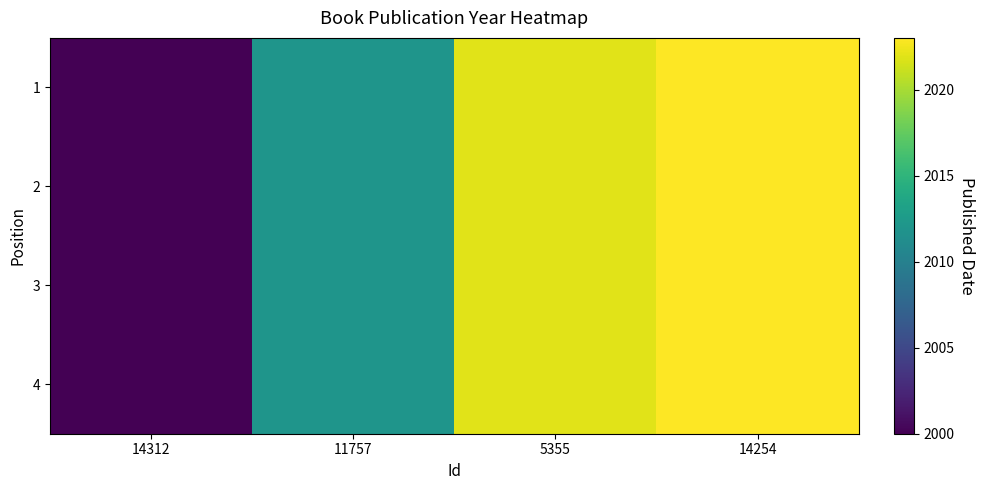

Which has a higher value, 11757 or 5355?

5355